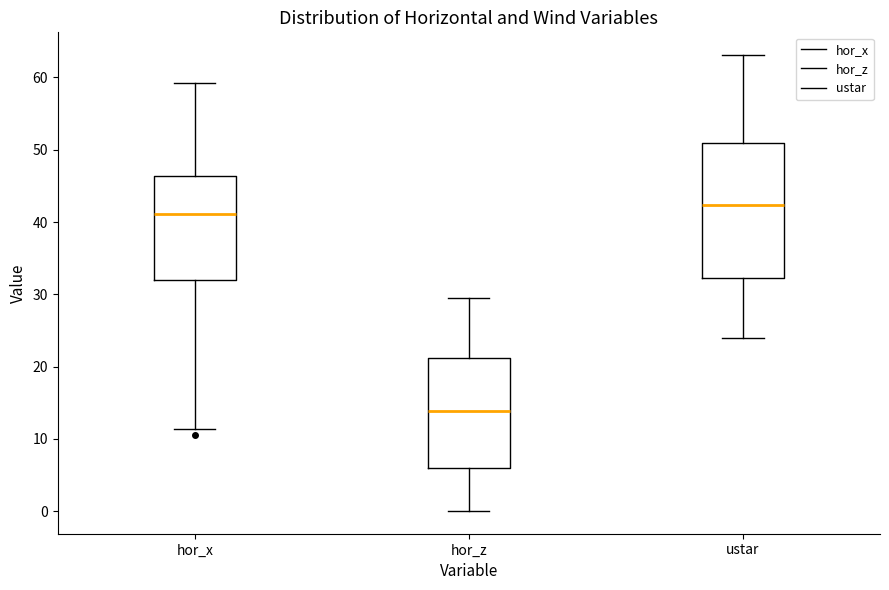

Reading left to right, read every box against the y-axis: the position of its median line, the range the box covers, and the ends of its whiskers. The values are not printed on the chart, so give them approximately, as read against the axis.

hor_x: median 41, box 32 to 46, whiskers 11 to 59
hor_z: median 14, box 6 to 21, whiskers 0 to 29
ustar: median 42, box 32 to 51, whiskers 24 to 63